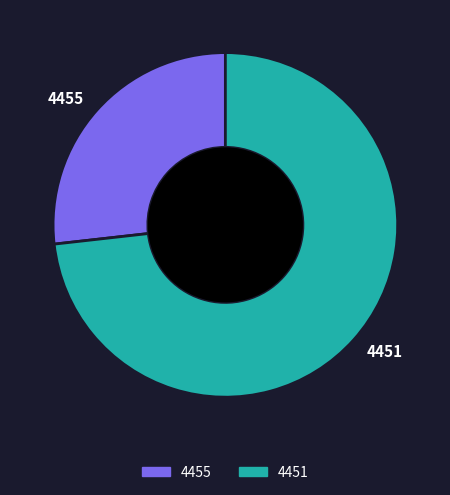

Which has a higher value, 4455 or 4451?

4451